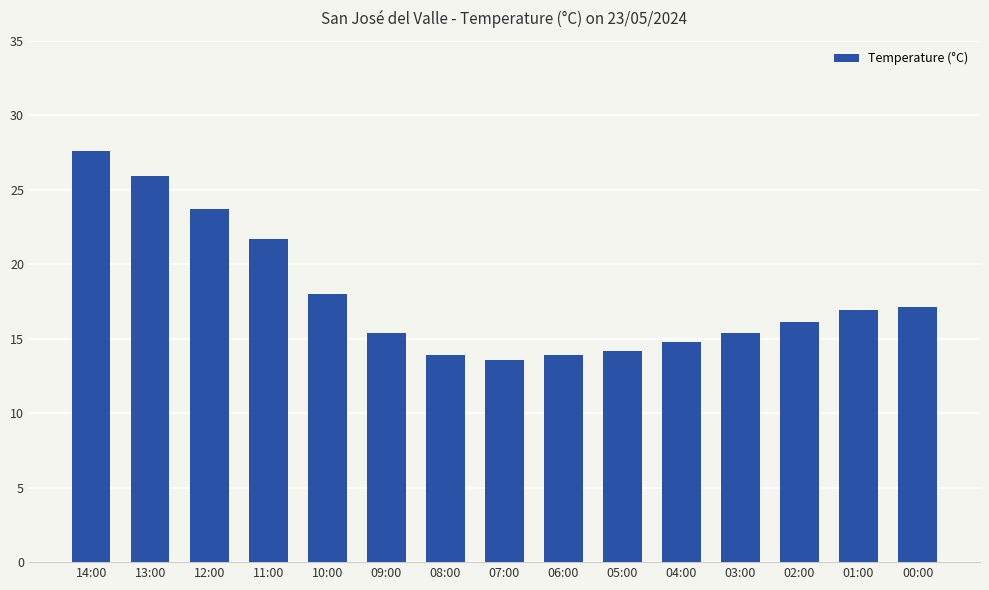

How many data points does each series have?

15